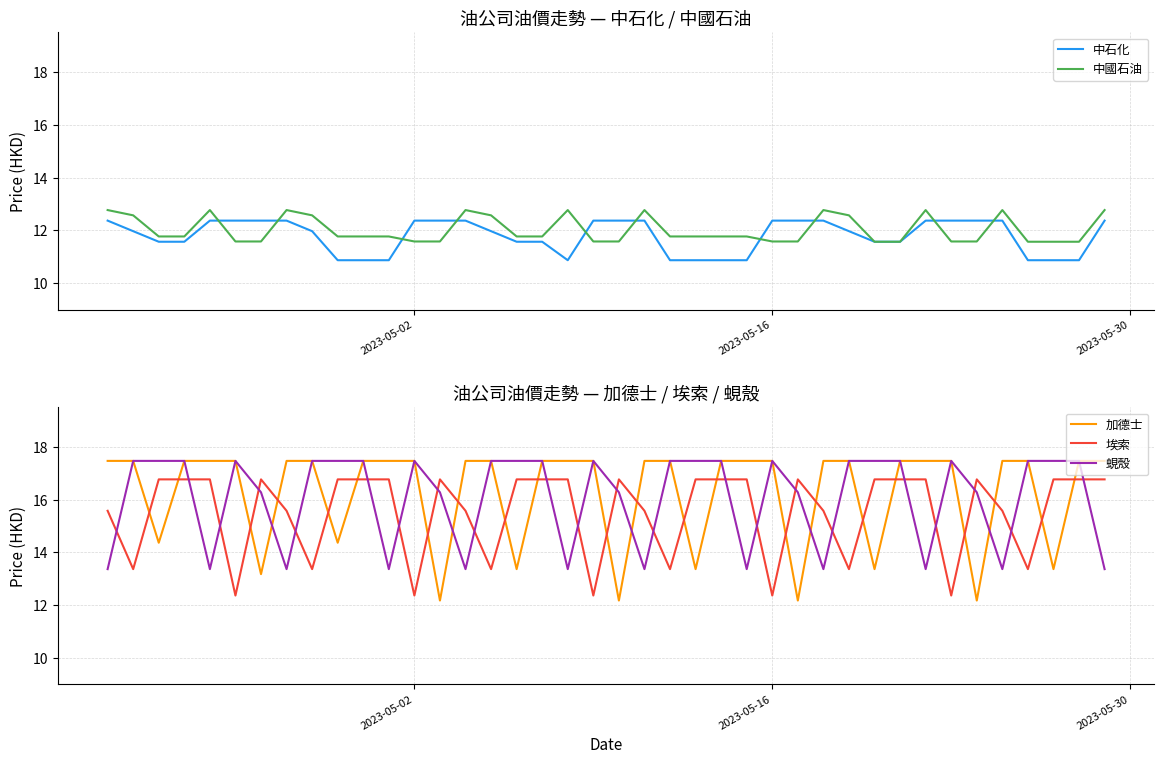

What is the smallest value displayed?

10.9